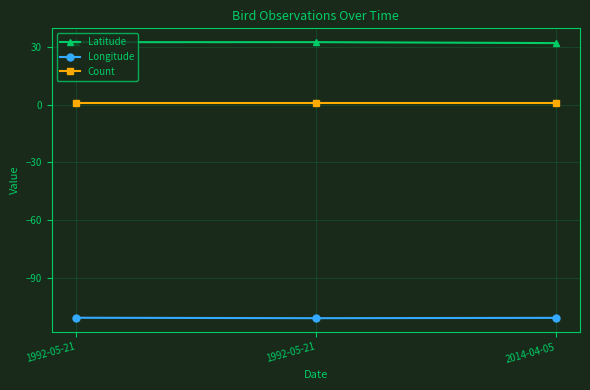

How many values in the Latitude series exceed 32?

2